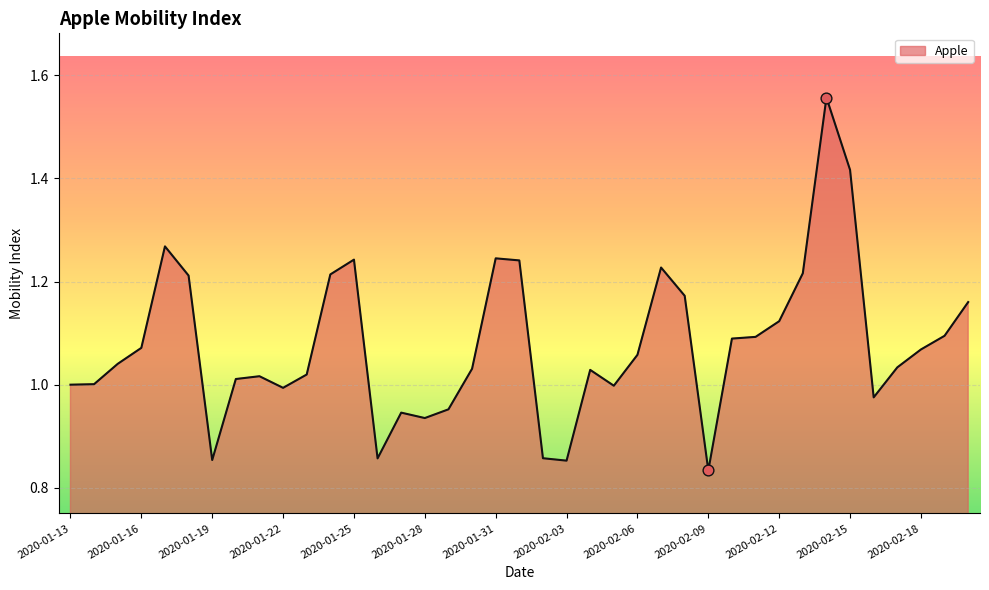

What is the difference between the maximum and minimum values?

0.7